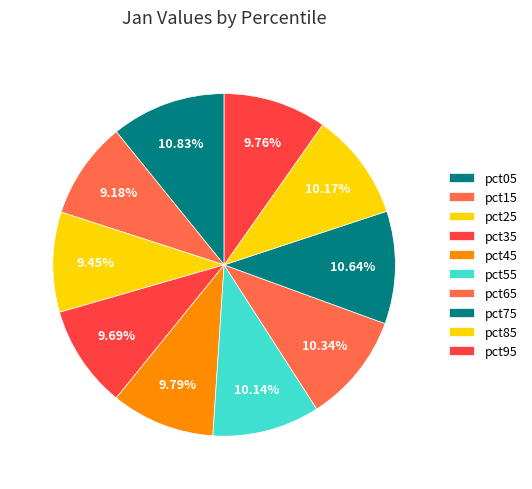

How many segments does this pie chart have?

10